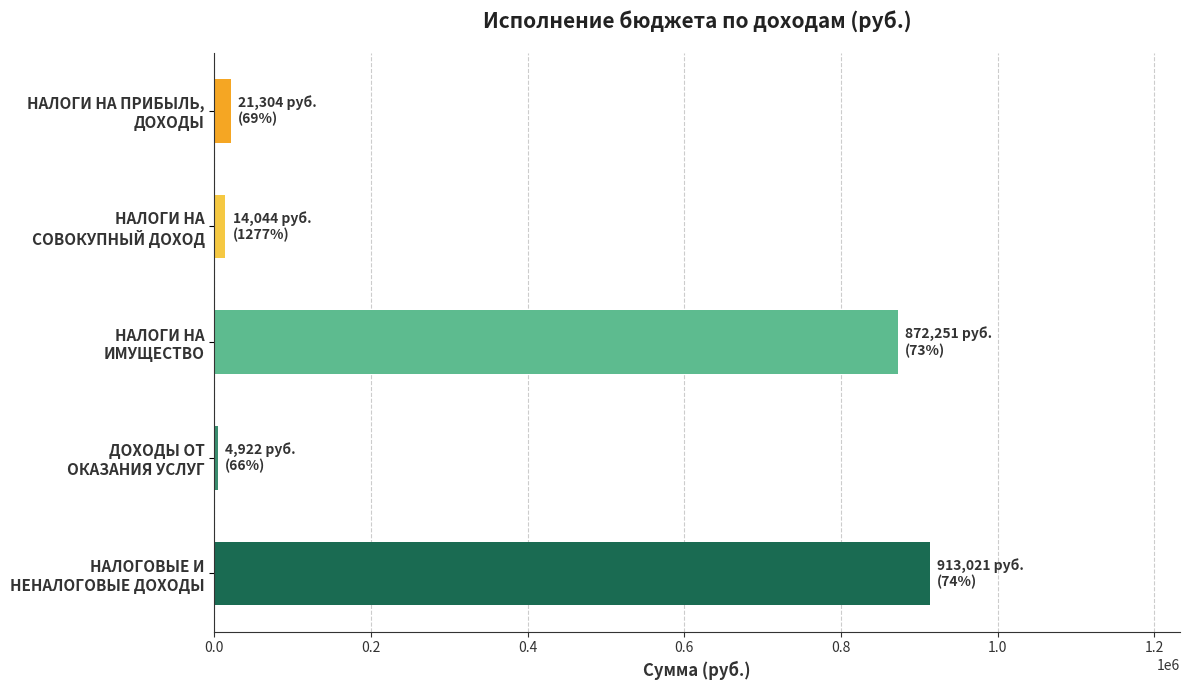

What is the greatest value displayed?

913021.4